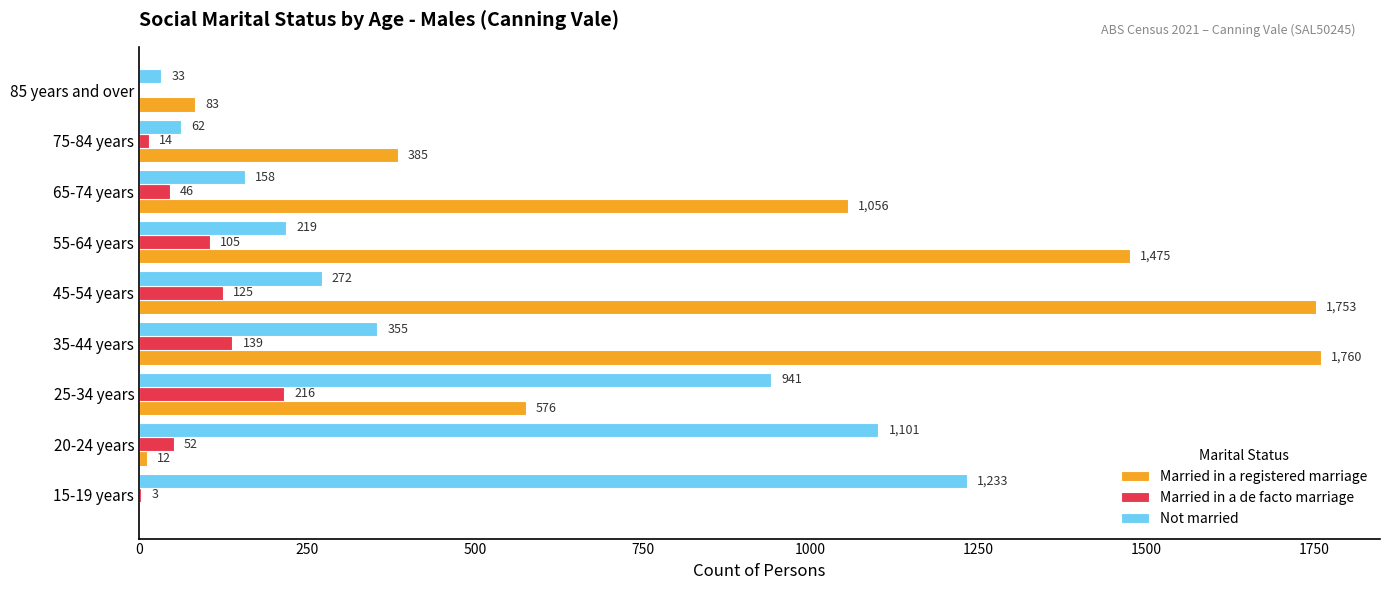

What is the greatest value displayed?

1760